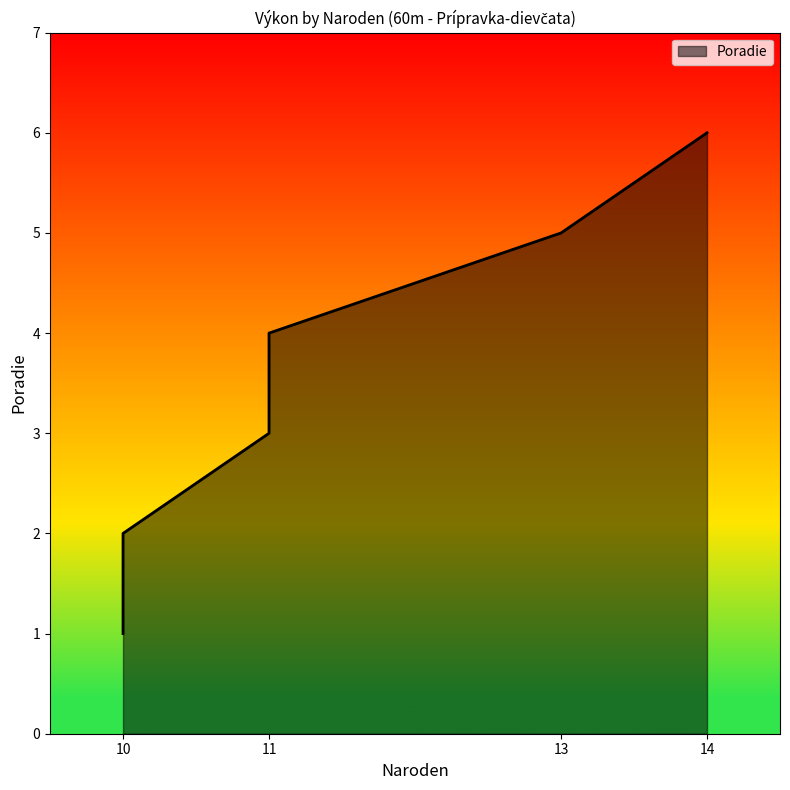

The chart shows a value of 2 at 10. True or false?

True